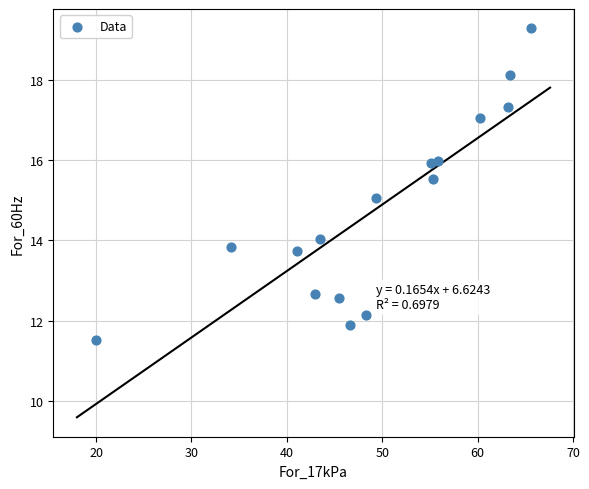

What is the range of Y values (max minus min)?

7.8